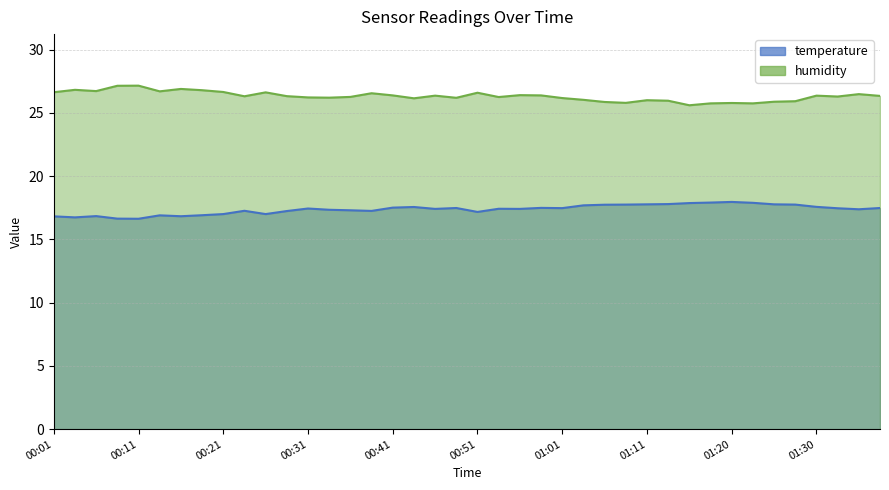

Which category has the lowest value across all series?

00:11